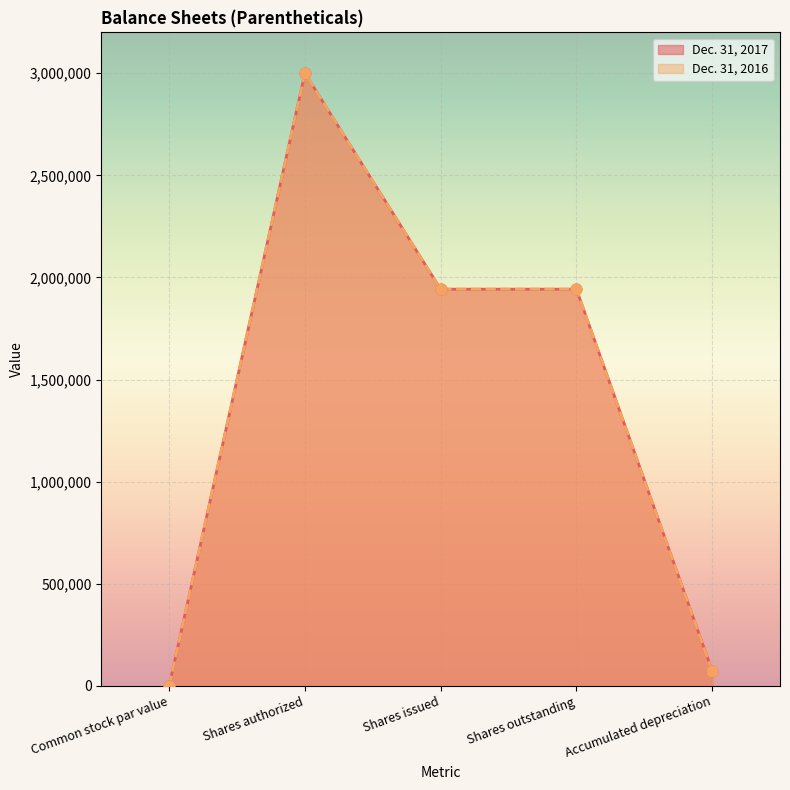

Which series reaches the maximum Y coordinate?

Dec. 31, 2017